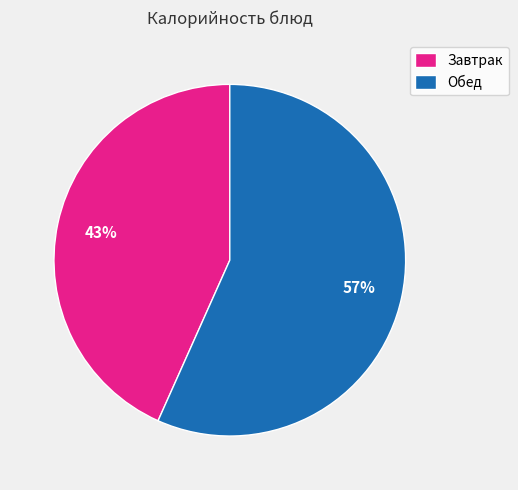

Which category has the biggest portion of the pie?

Обед